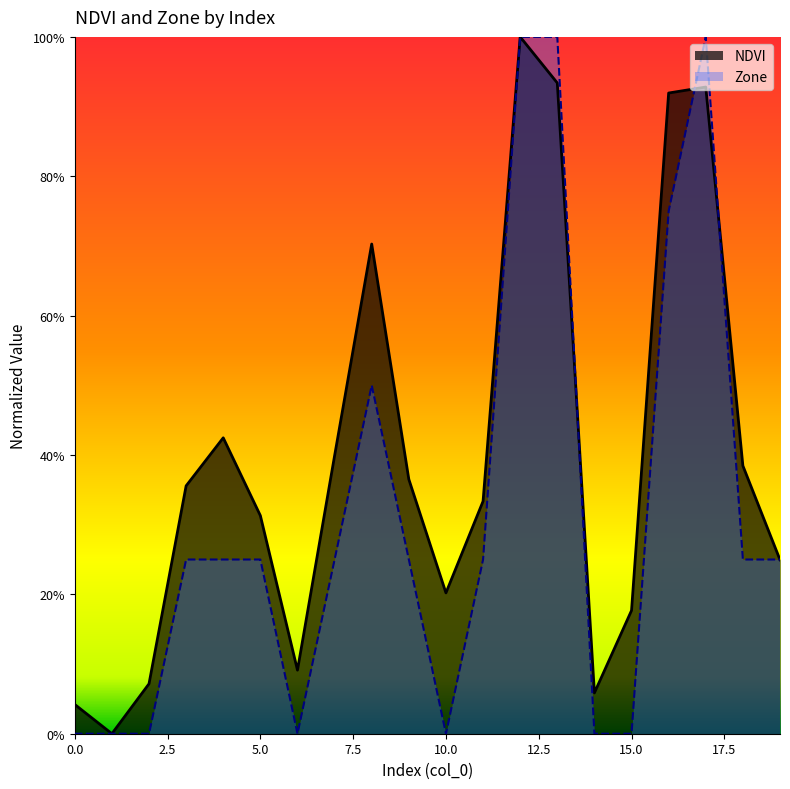

Does the chart display data point markers on the line(s)?

No